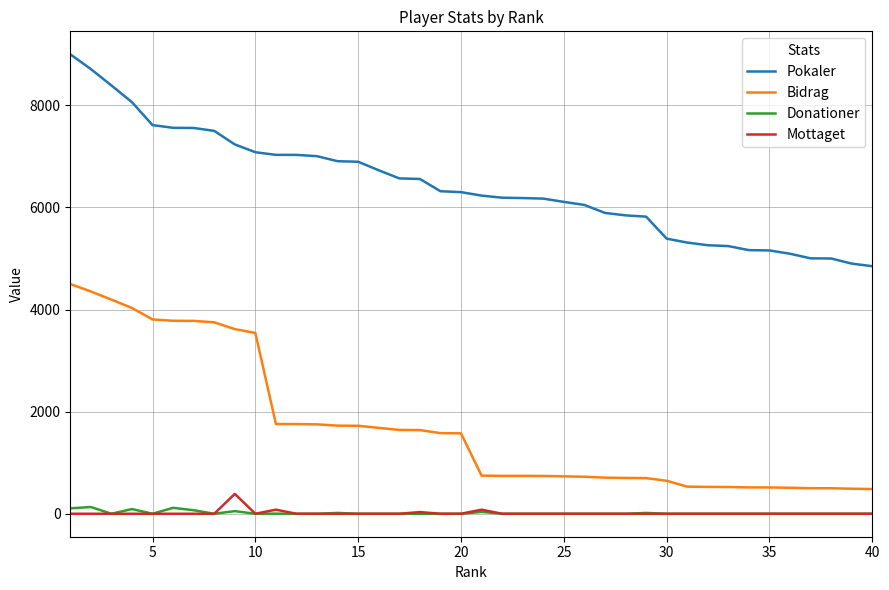

What is the highest value of the Bidrag series?

4500